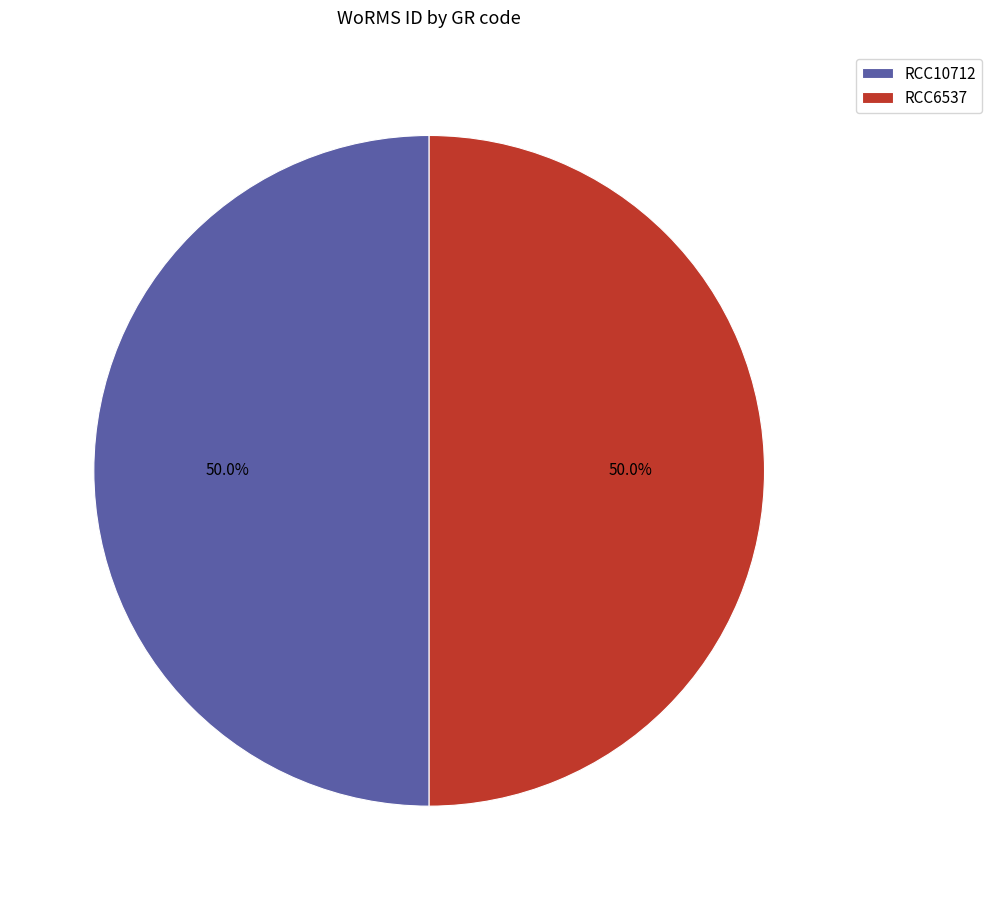

Combined, do RCC10712 and RCC6537 account for over 50%?

Yes